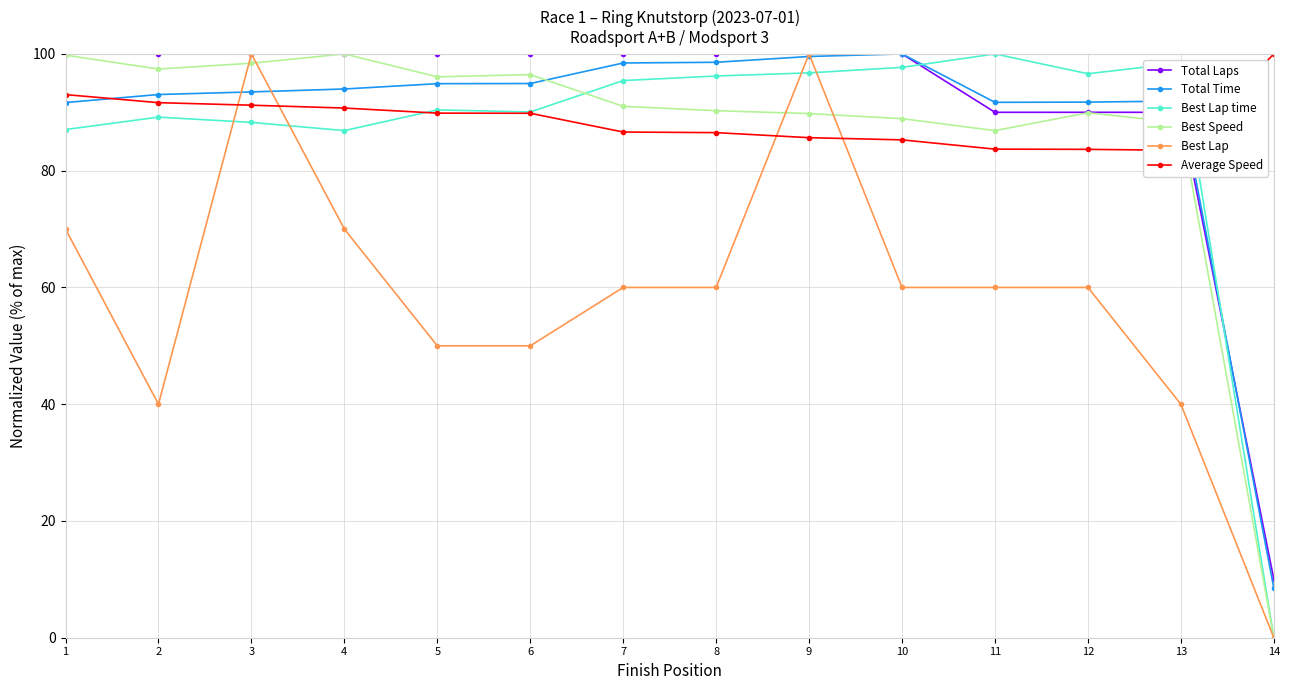

Count the Total Laps values in the range 90 to 100.

13